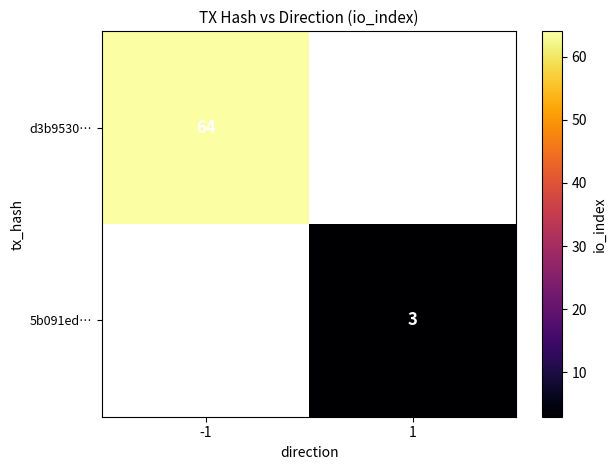

Is it true that d3b9530… equals 43 at -1?

False